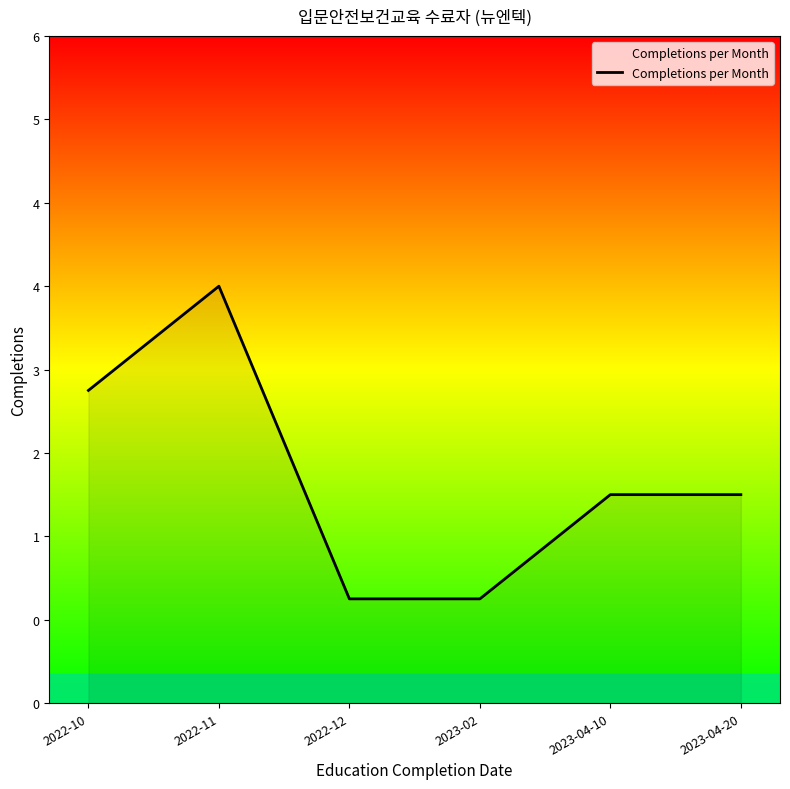

Which label corresponds to the largest value in the chart?

2022-11